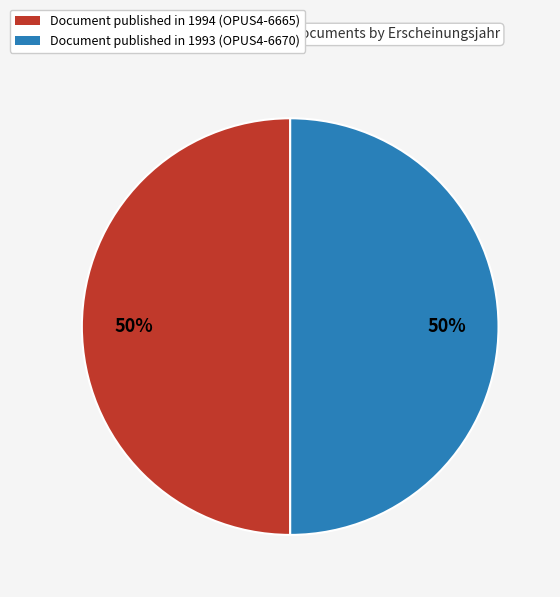

Approximately how many times larger is the value at Document published in 1993 (OPUS4-6670) compared to Document published in 1994 (OPUS4-6665)?

1.0